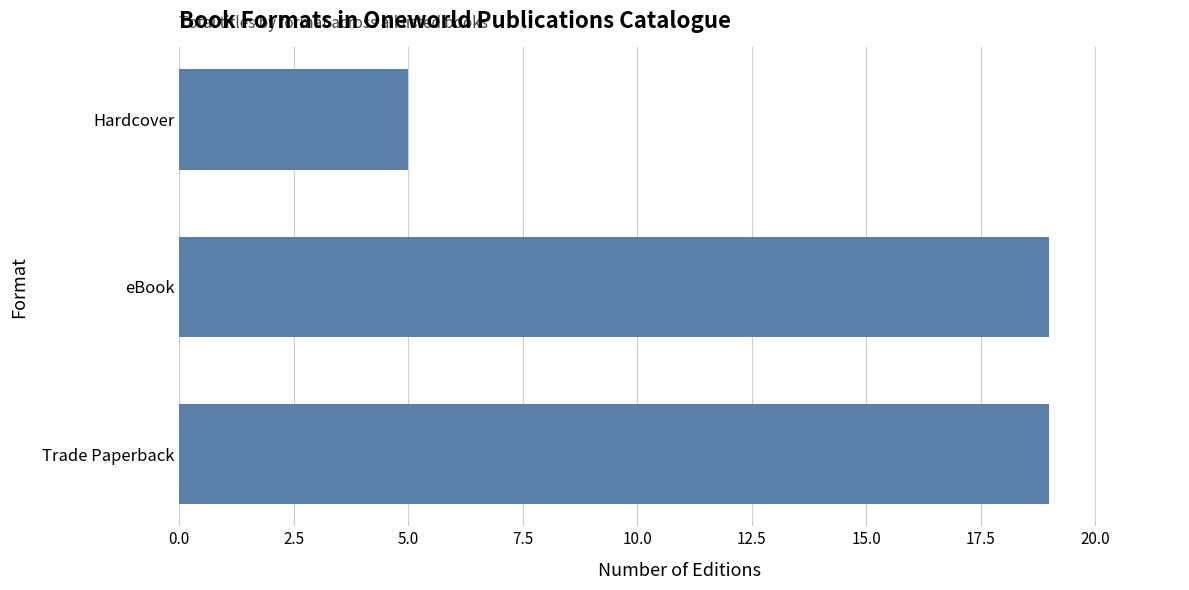

Reading bottom to top, transcribe all the data shown in this chart.

19	19	5